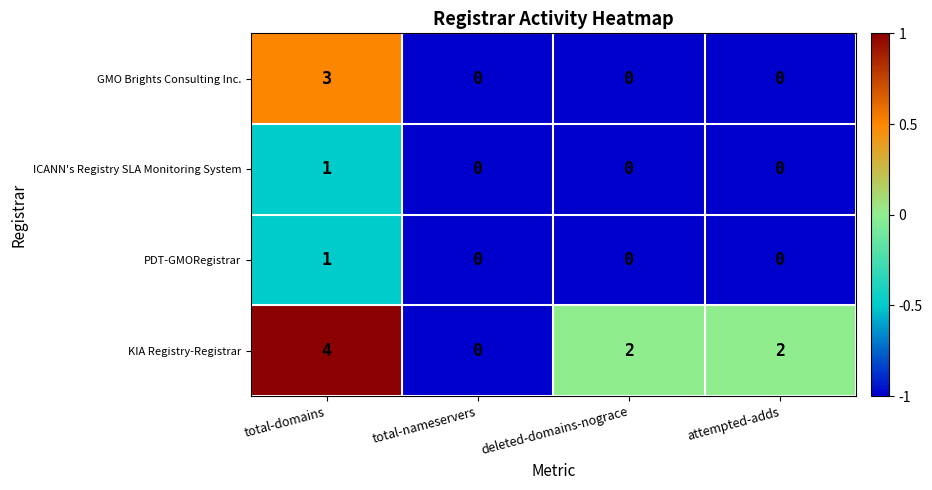

Is it true that GMO Brights Consulting Inc. equals 0 at deleted-domains-nograce?

True